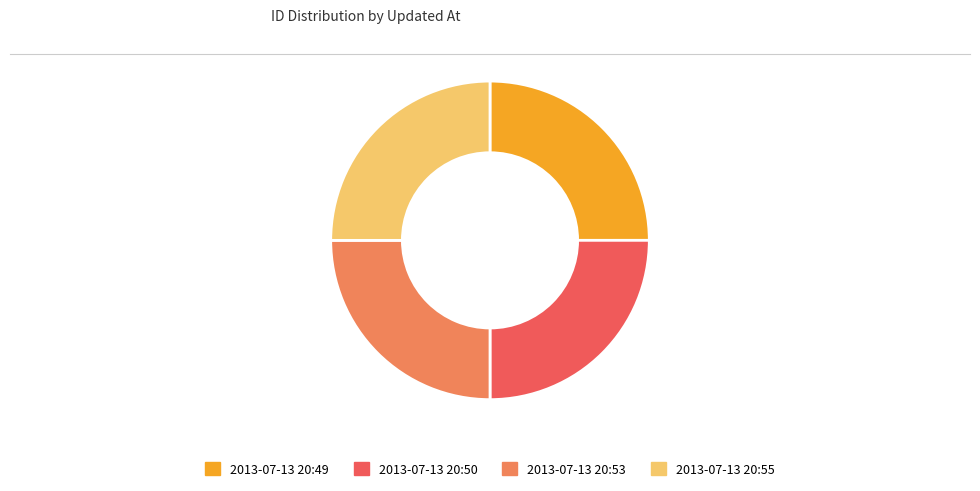

Does any single category account for the majority?

No